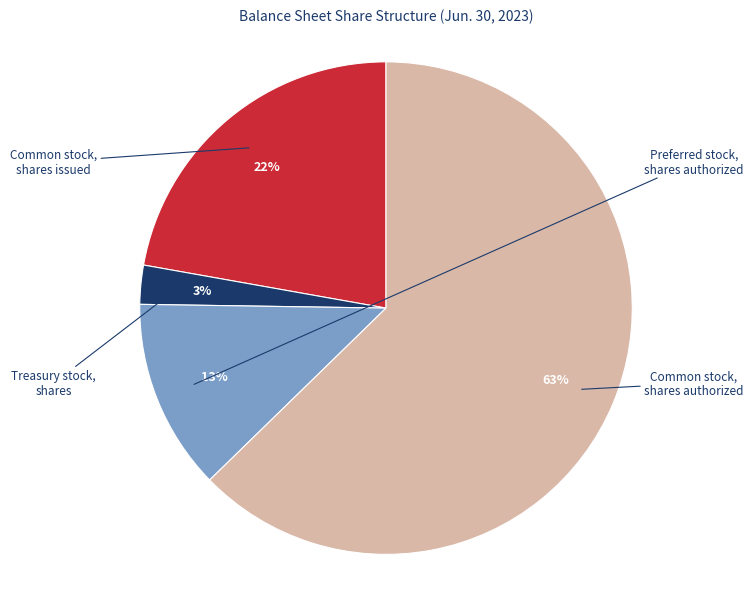

To the nearest percent, what is the average slice percentage?

25%